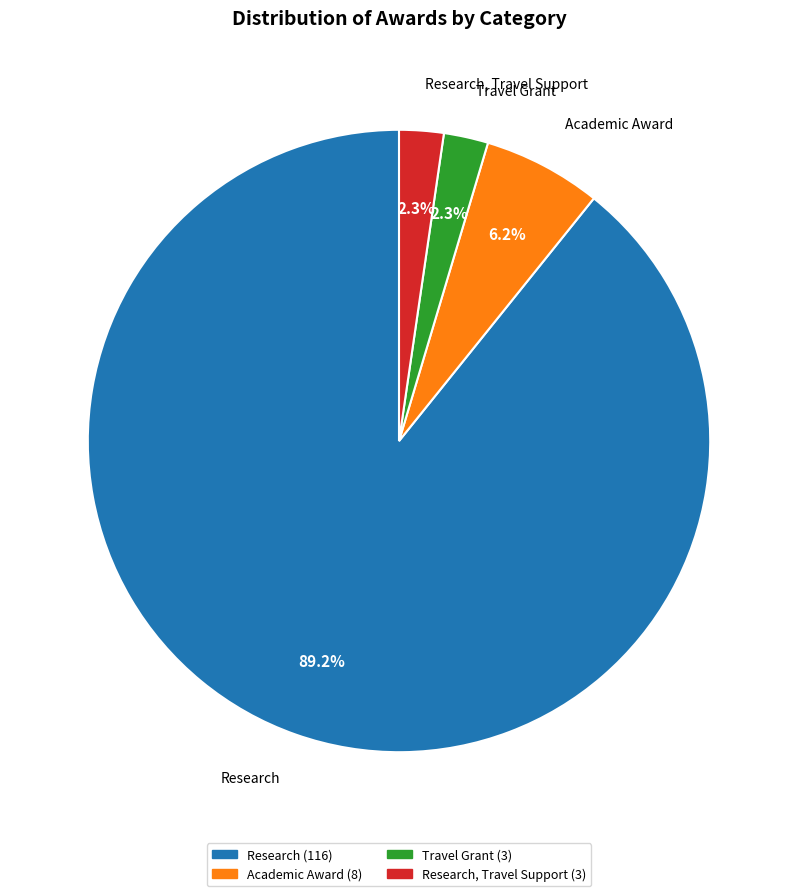

Is there a majority slice in this chart?

Yes